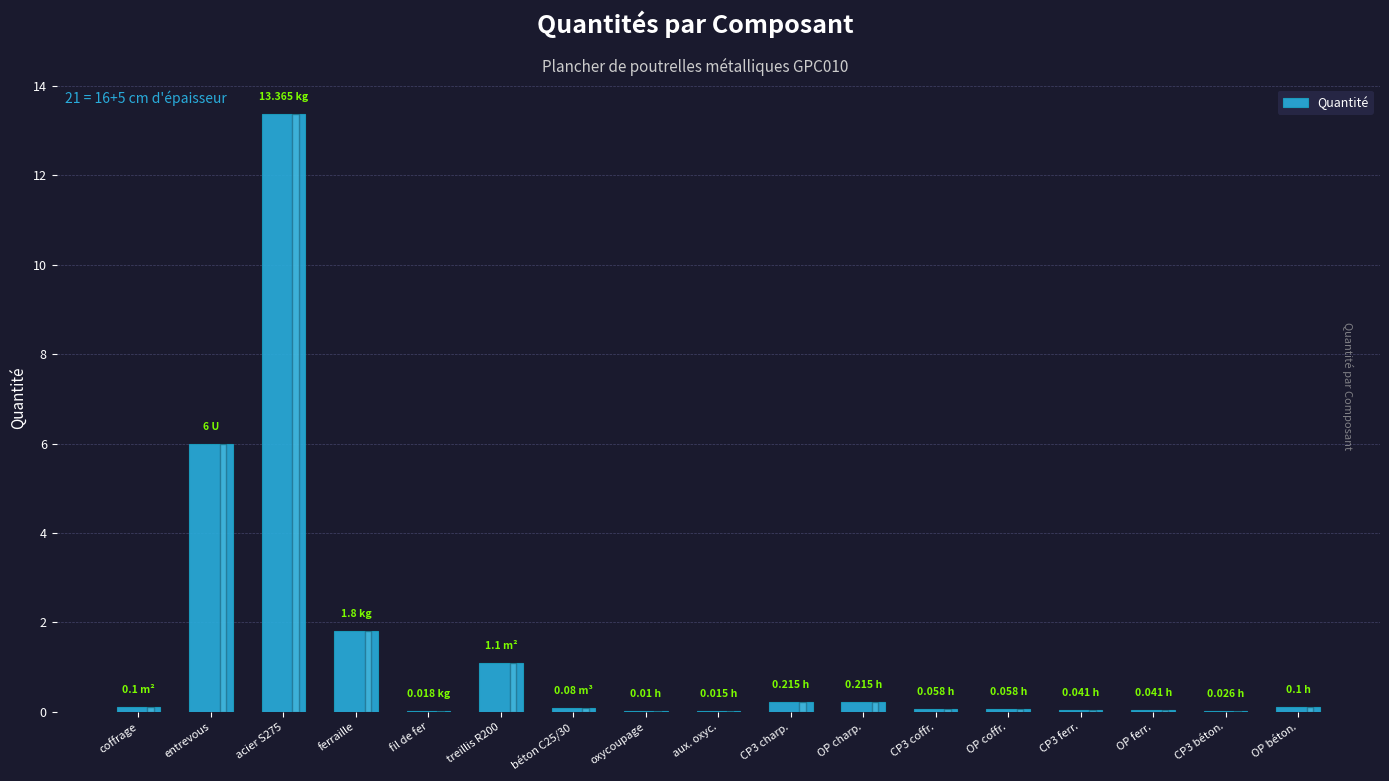

What is the sum of all values?

23.2